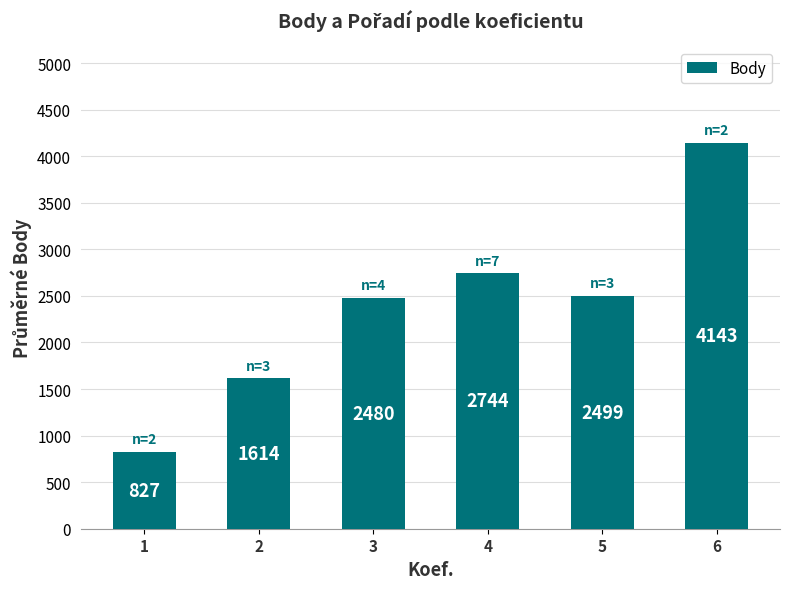

Which has a higher value, 4 or 5?

4